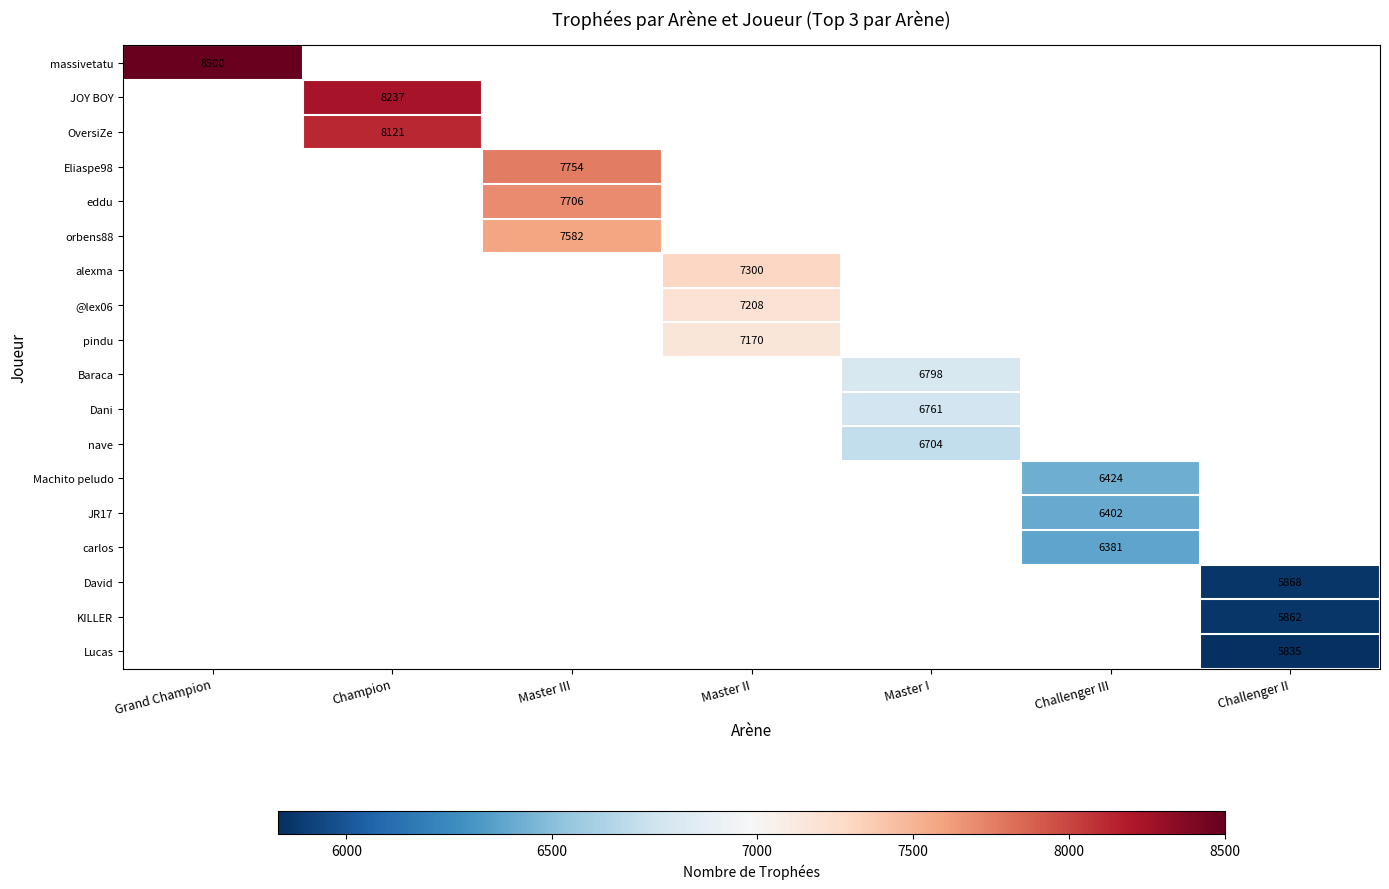

Is it true that eddu equals 7706 at Master III?

True